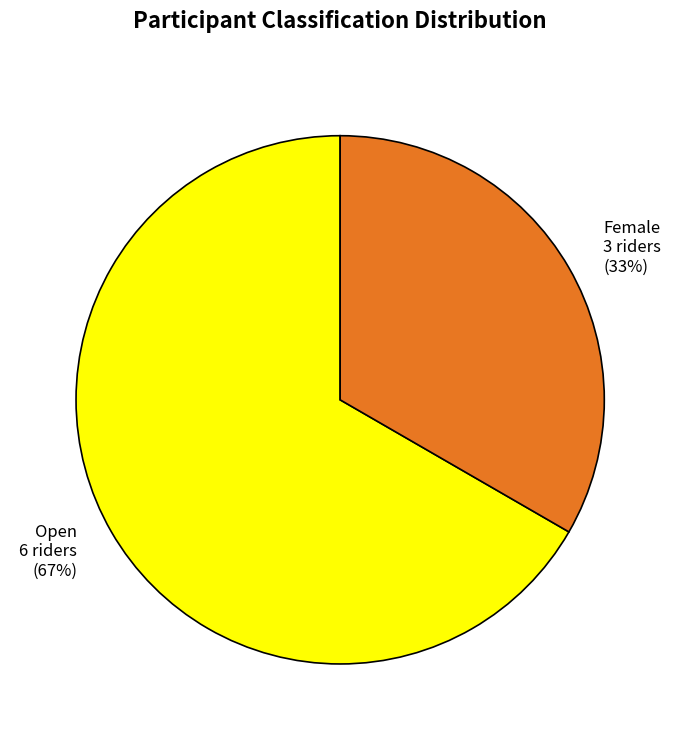

What percentage is the Female slice, to the nearest percent?

33%